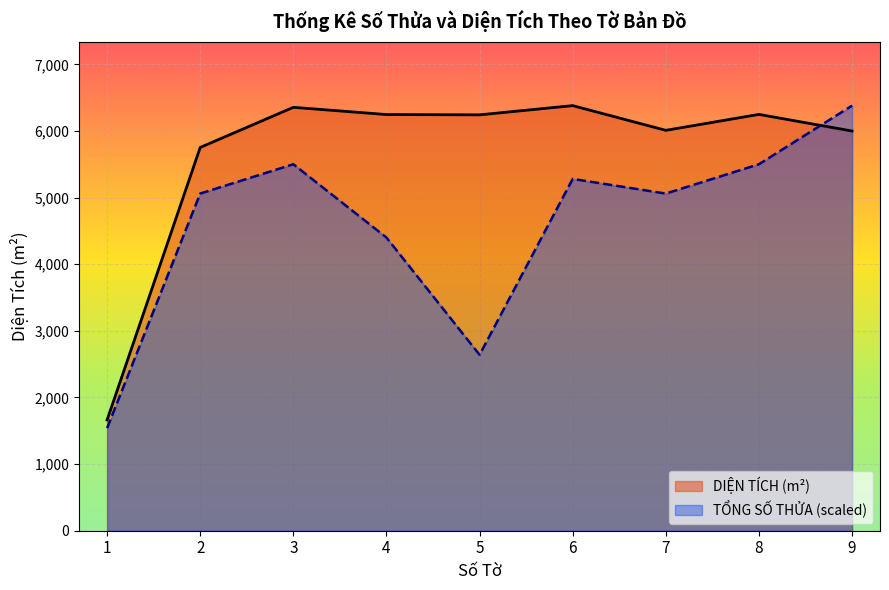

How many lines are shown in the chart?

2